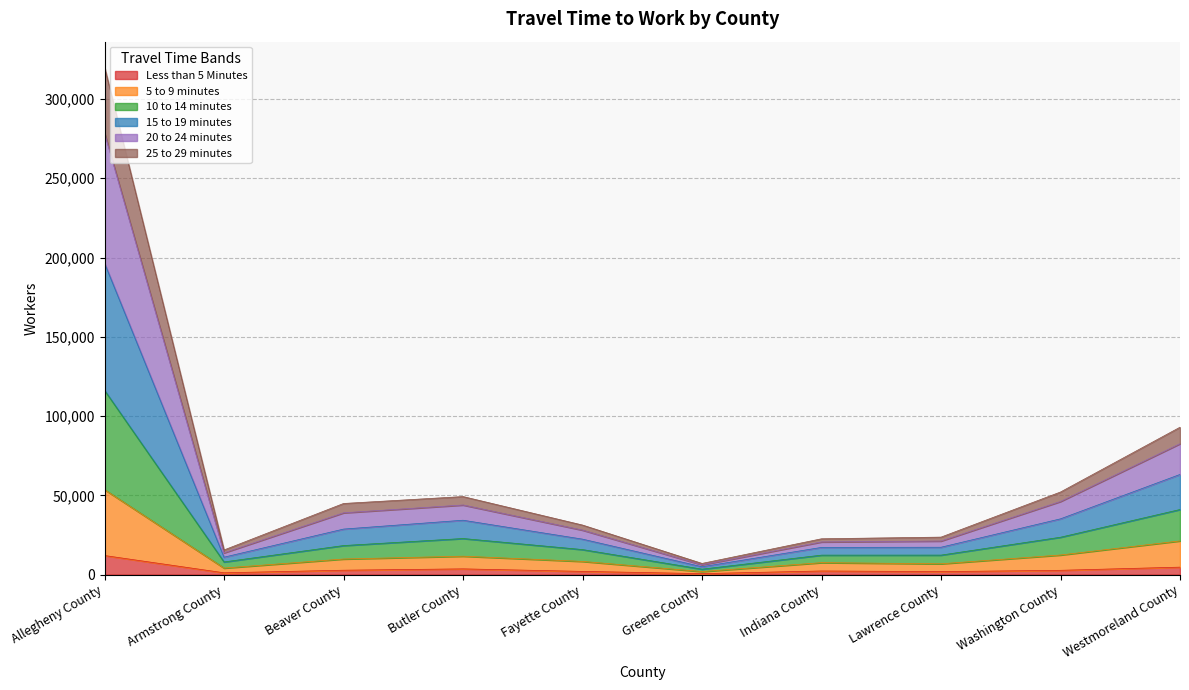

At which label does 15 to 19 minutes reach its minimum?

Greene County